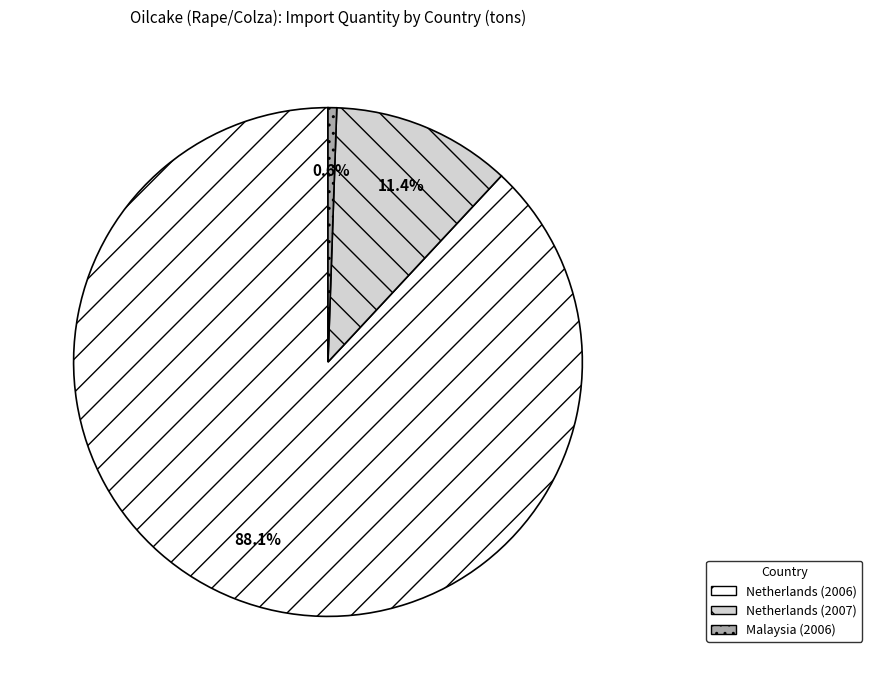

Which slice is the largest?

Netherlands (2006)